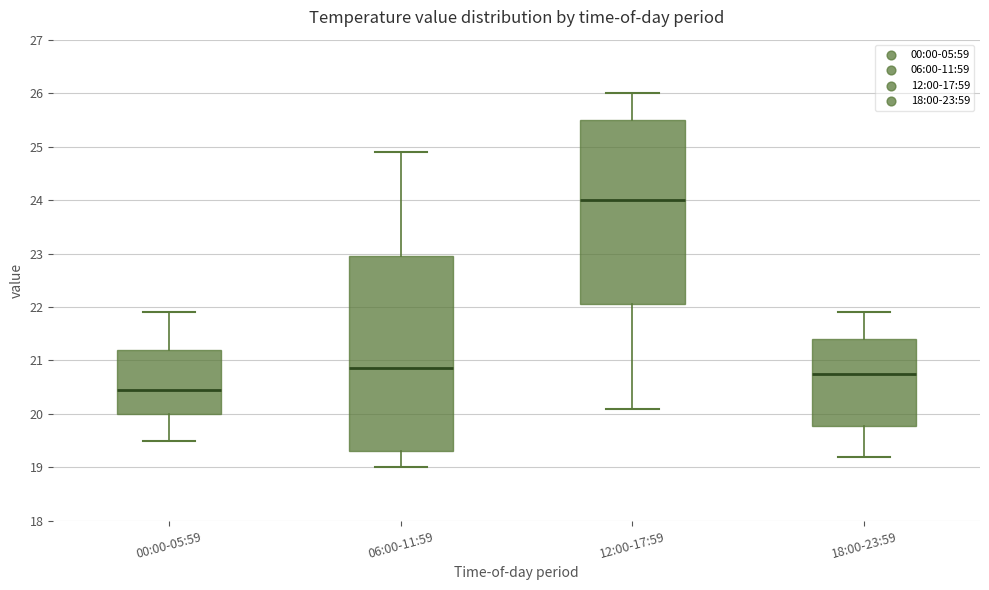

Where is the lower edge of the box for 12:00-17:59 on the y-axis? The values are not printed on the chart, so give them approximately, as read against the axis.

22.1